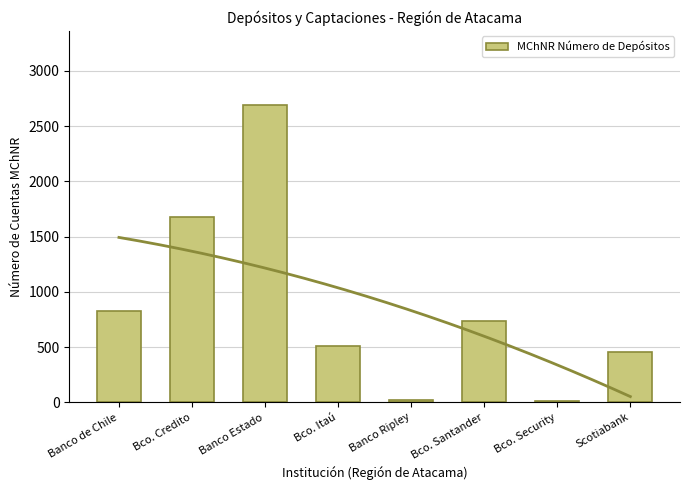

Reading left to right, list all the values displayed in this chart.

Banco de Chile=829	Bco. Credito=1676	Banco Estado=2689	Bco. Itaú=507	Banco Ripley=22	Bco. Santander=738	Bco. Security=12	Scotiabank=454